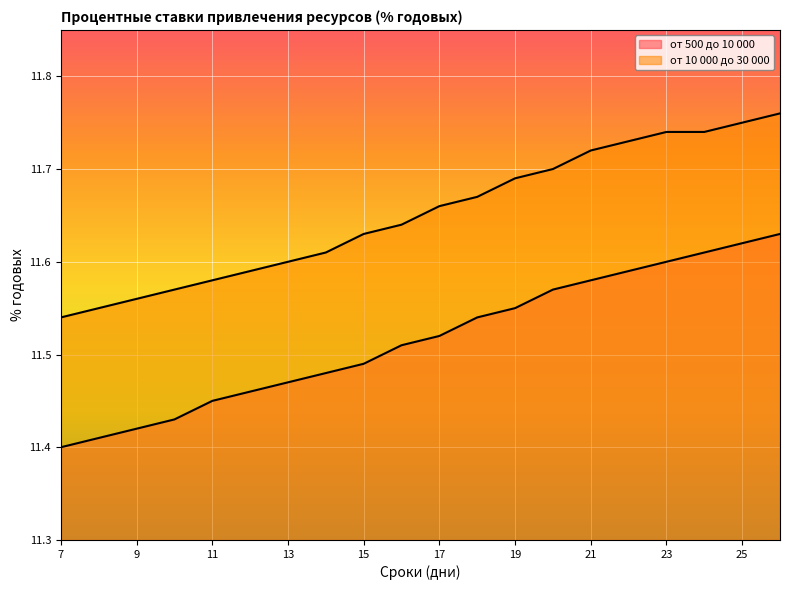

Between 21 and 13, which is larger?

21